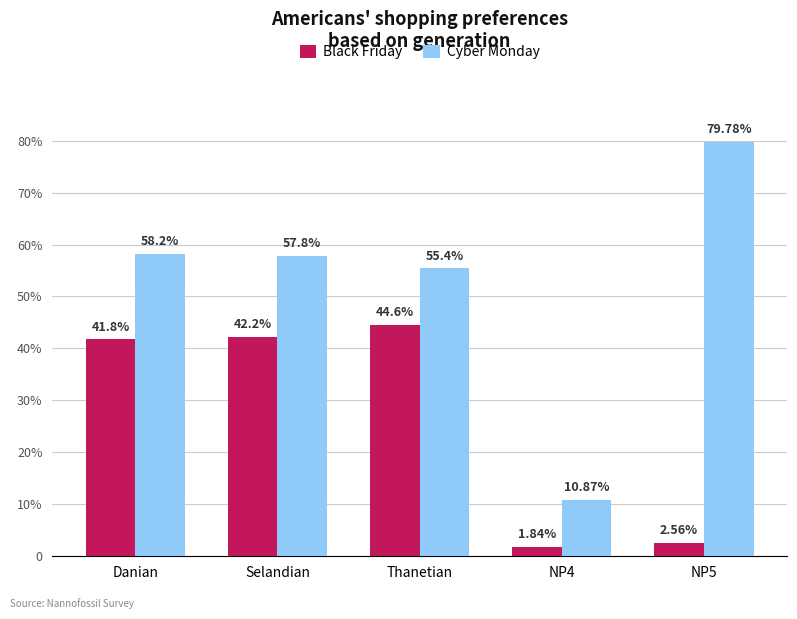

What are all the series names shown in the legend?

Black Friday, Cyber Monday